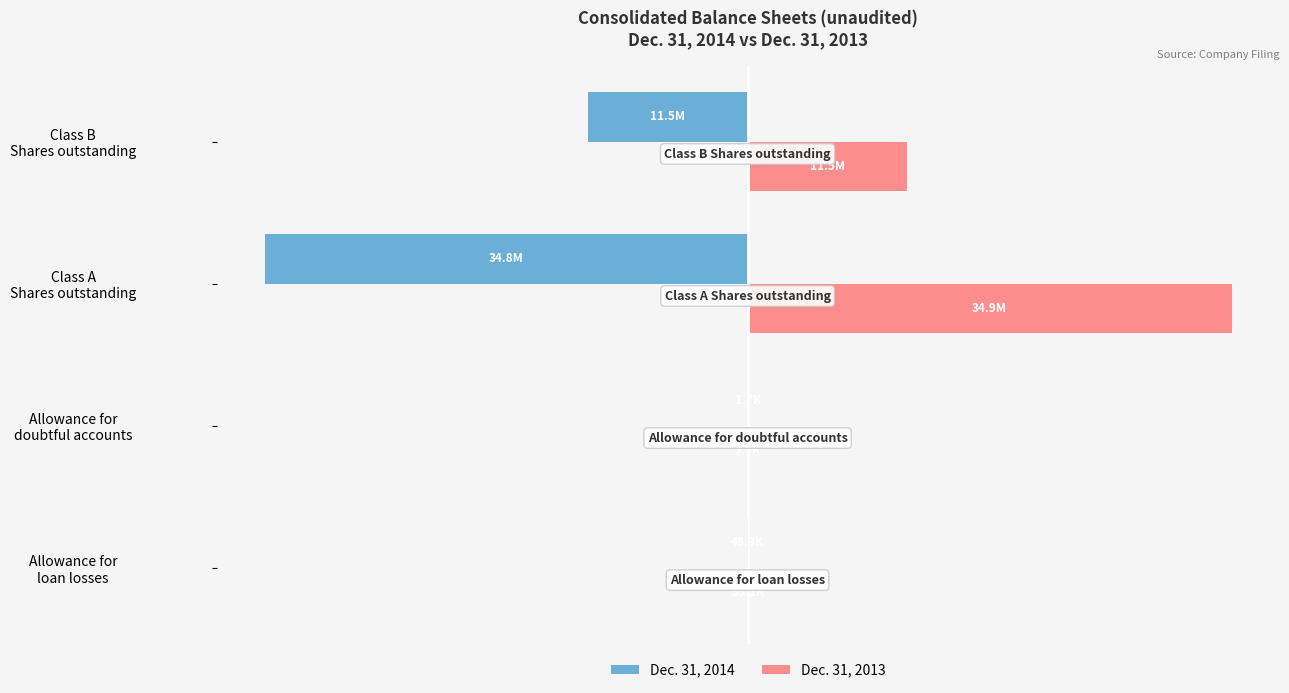

Count the number of data series in this chart.

2